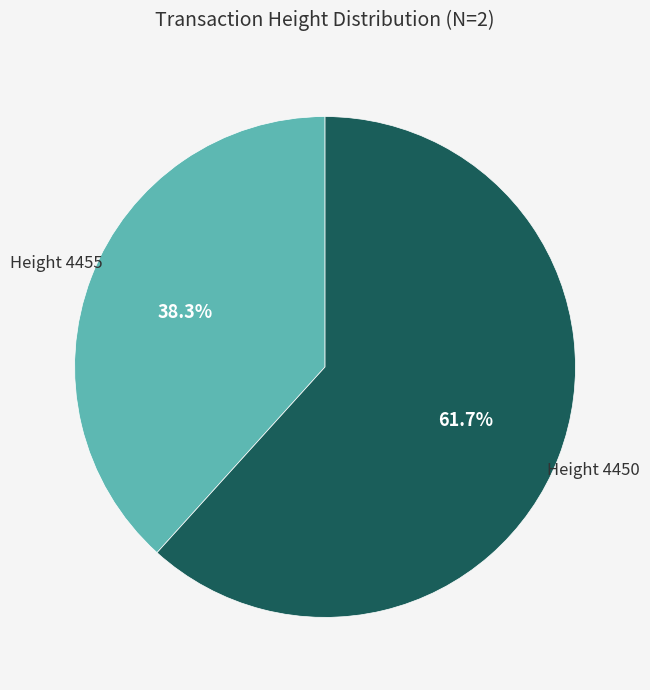

Does any single category account for the majority?

Yes